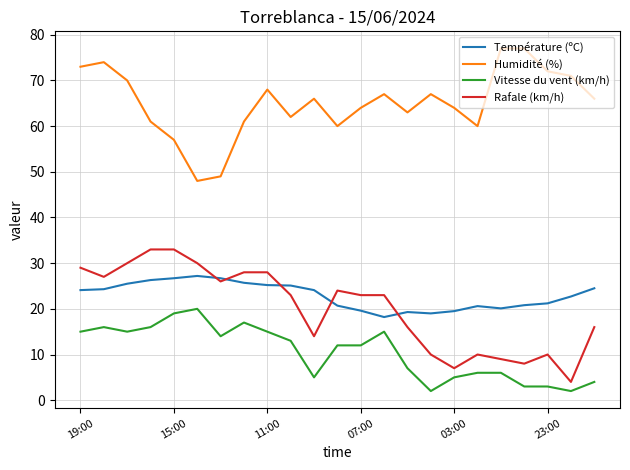

True or false: Rafale (km/h) and Vitesse du vent (km/h) intersect in this chart.

False